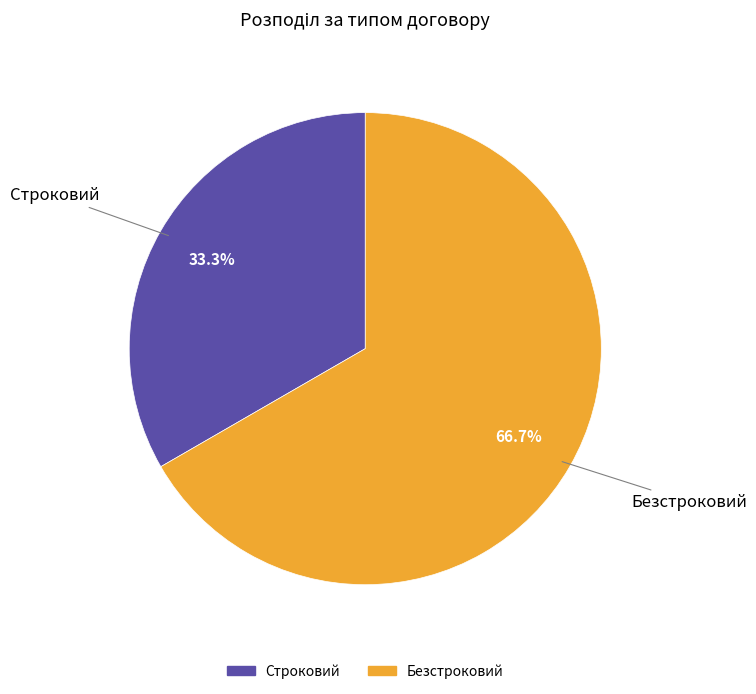

To the nearest percent, what portion does Безстроковий represent?

67%